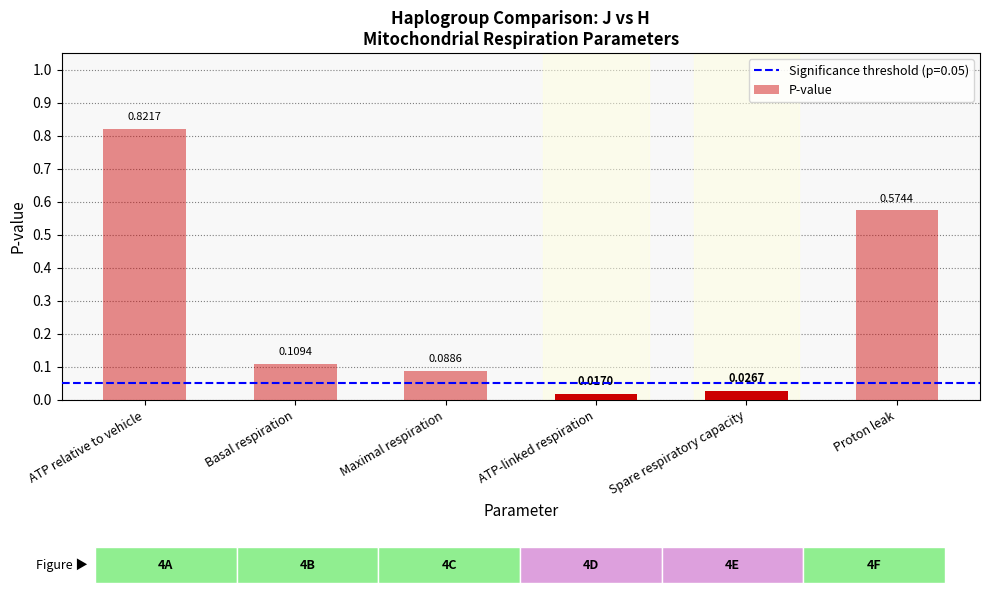

What is the average value?

0.3